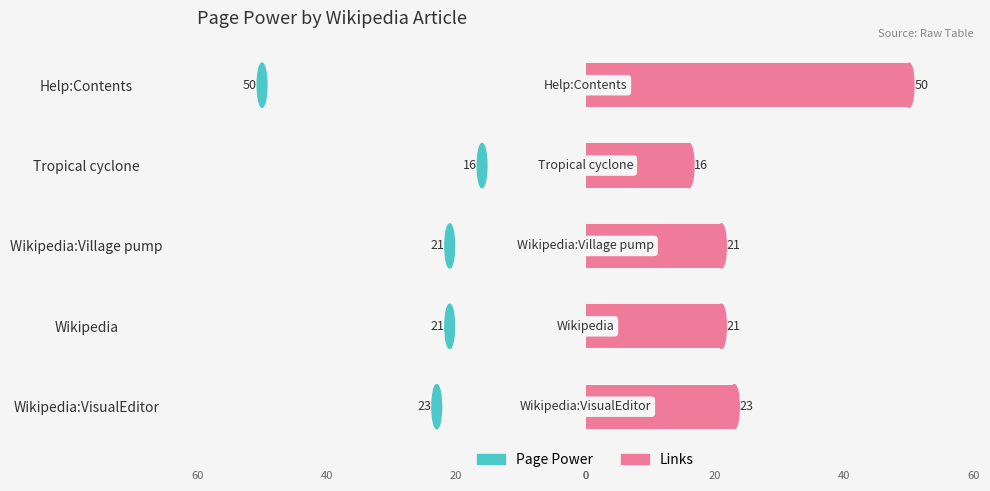

How many bars are there in each group?

2